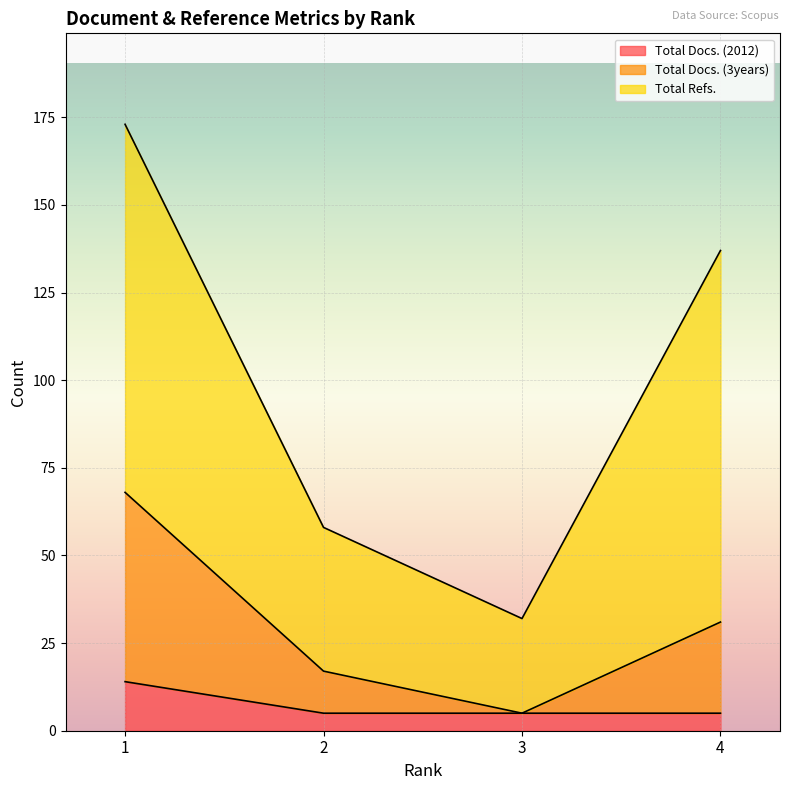

Read the Total Docs. (3years) value at 1, to the nearest 5.

70